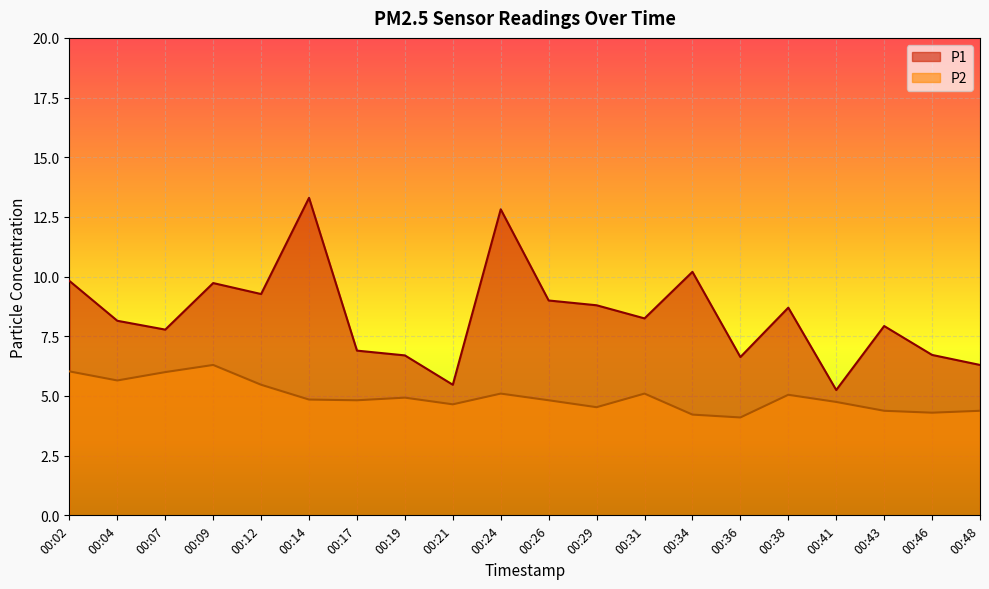

What are all the series names shown in the legend?

P1, P2